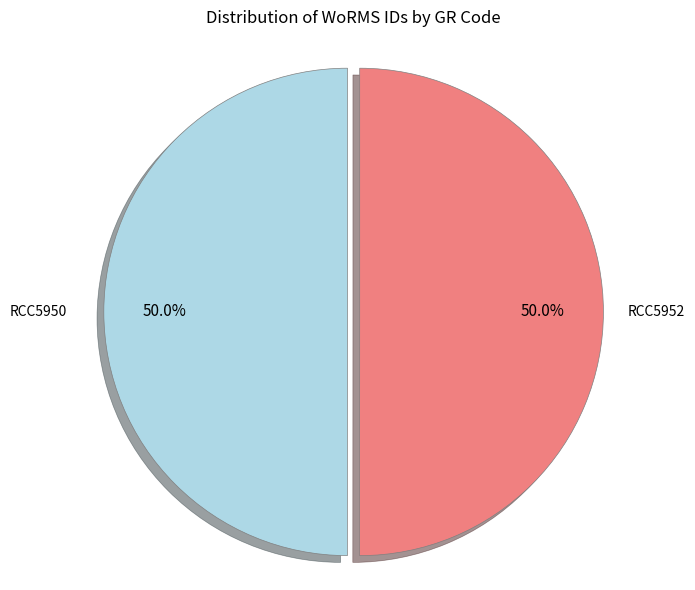

To the nearest percent, what percentage of the pie is RCC5952?

50%